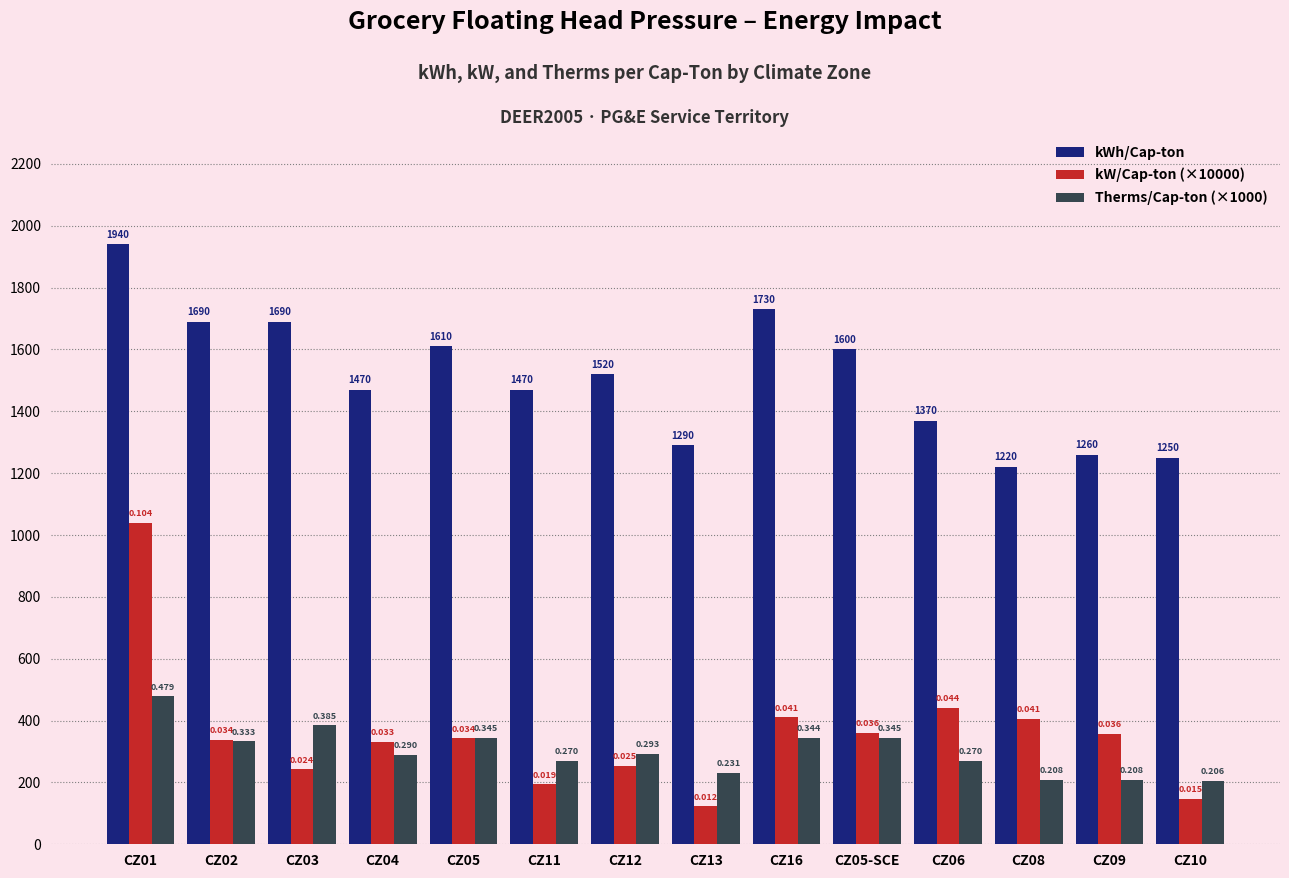

What is the value of the Therms/Cap-ton (×1000) bar at the 12th from the left?

208.0